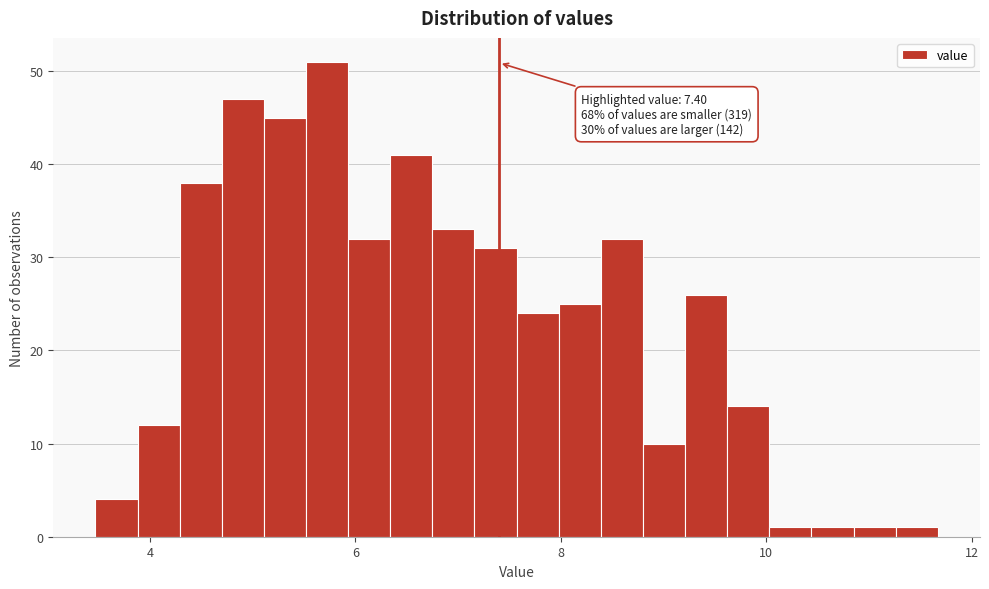

Around what value on the x-axis is the tallest bar? Give the approximate position of its centre, as read against the axis.

5.8